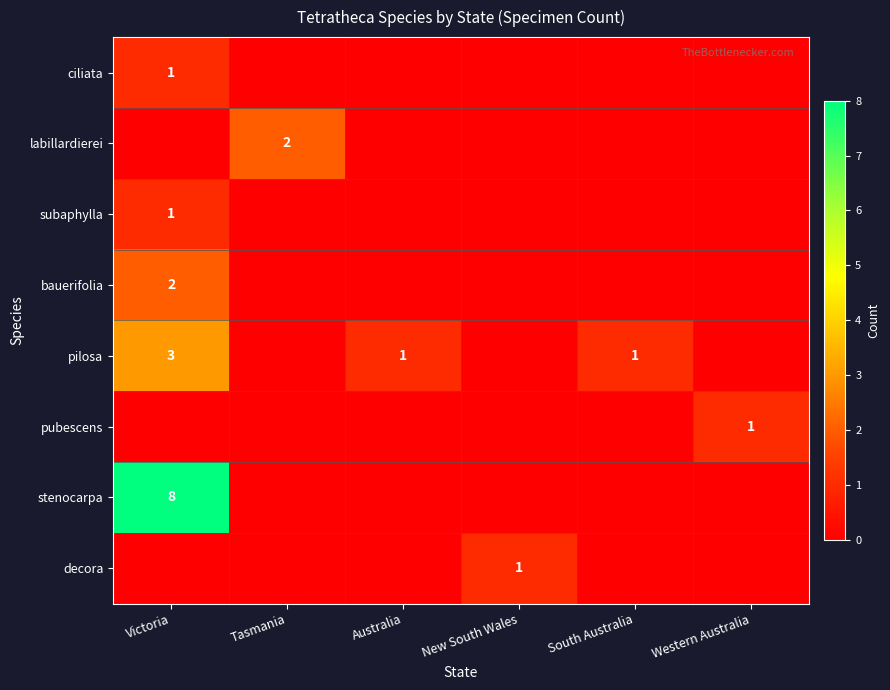

What is the total value across all series at Victoria?

15